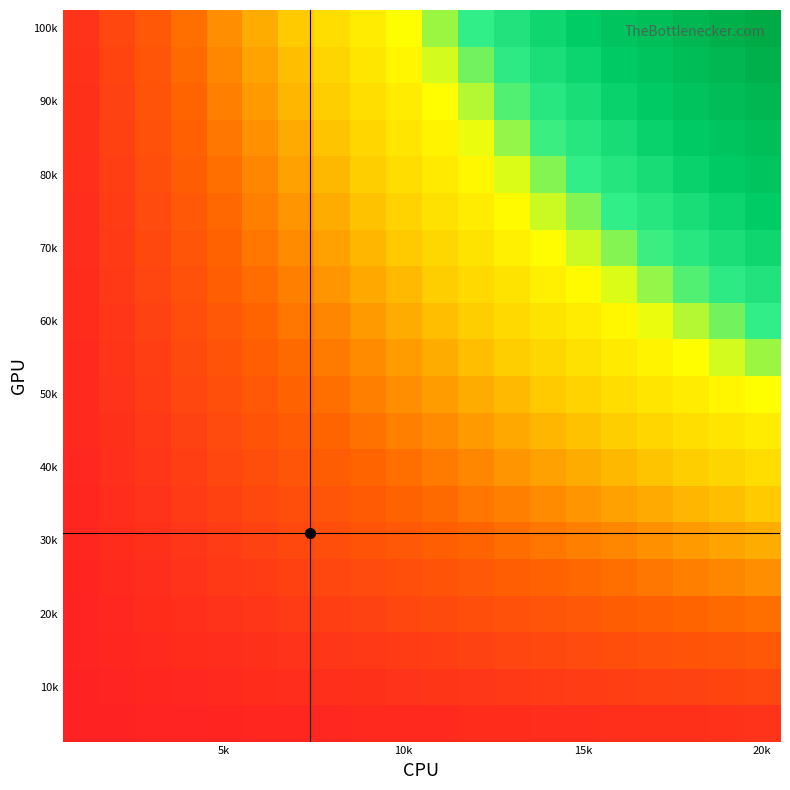

How many data points does each series have?

20